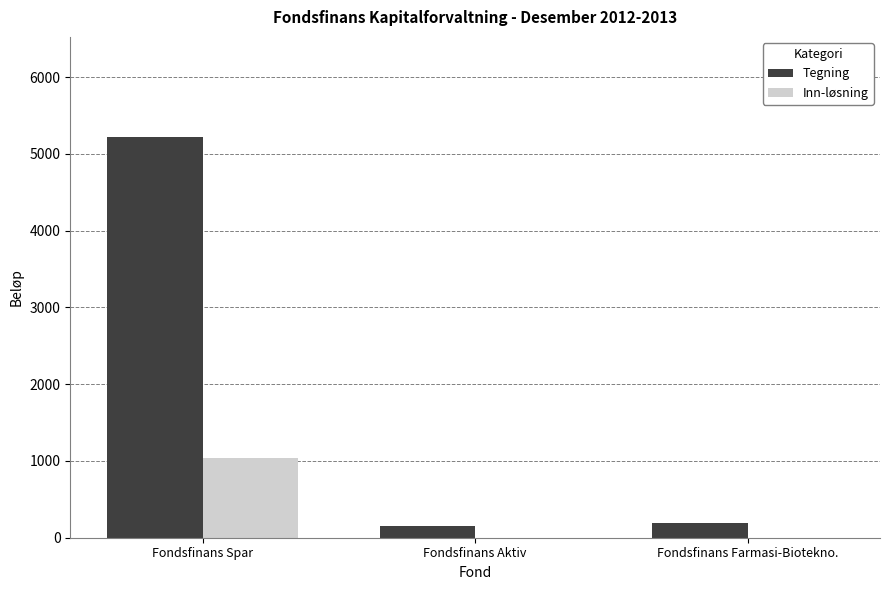

What are all the series names shown in the legend?

Tegning, Inn-løsning